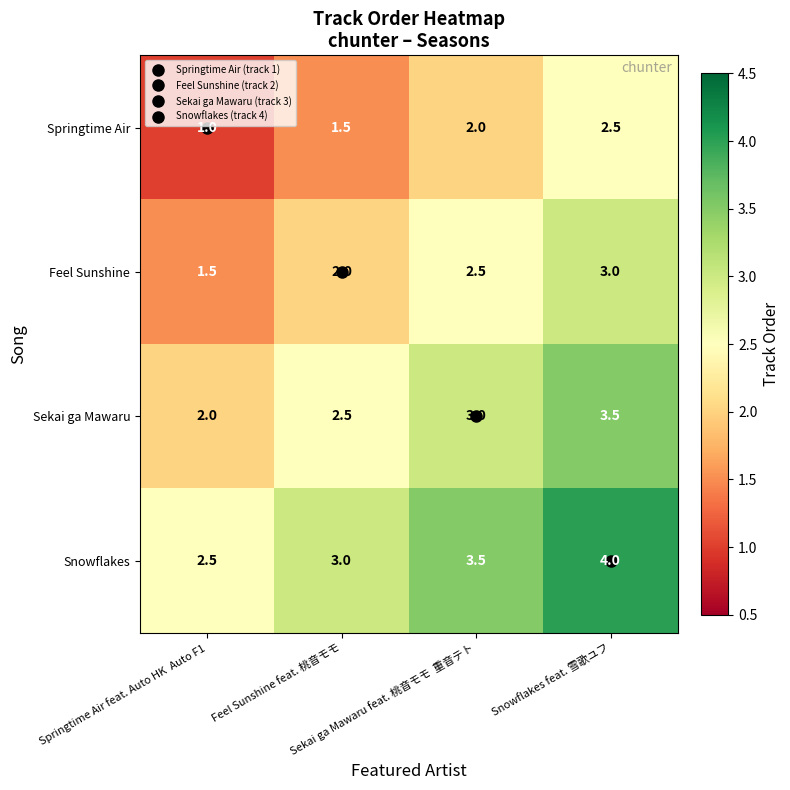

Which label corresponds to the smallest value in the chart?

Springtime Air feat. Auto HK  Auto F1